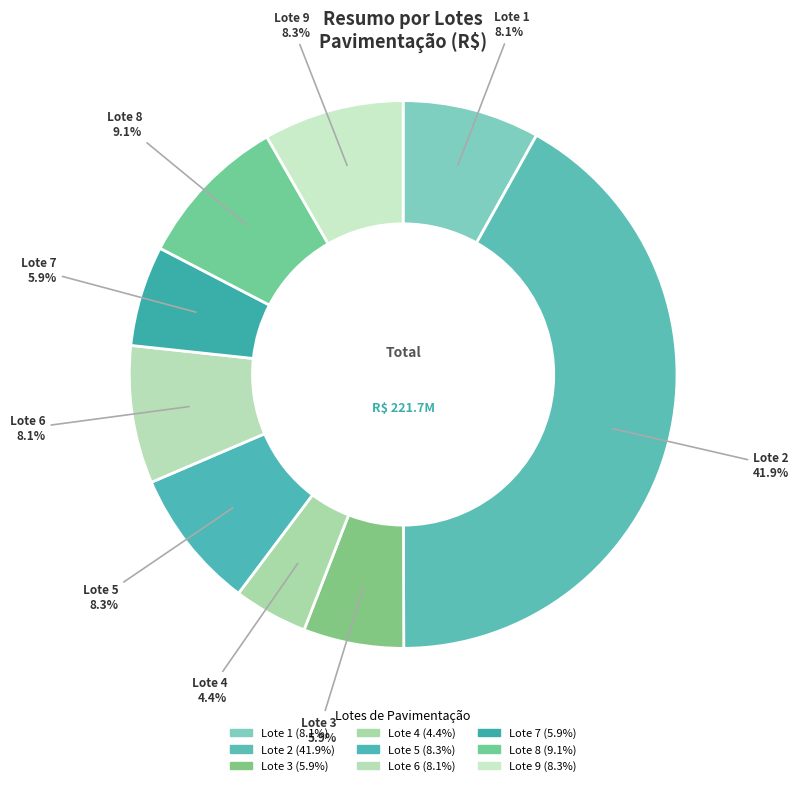

How much of the chart is everything except Lote 9?

91.7%